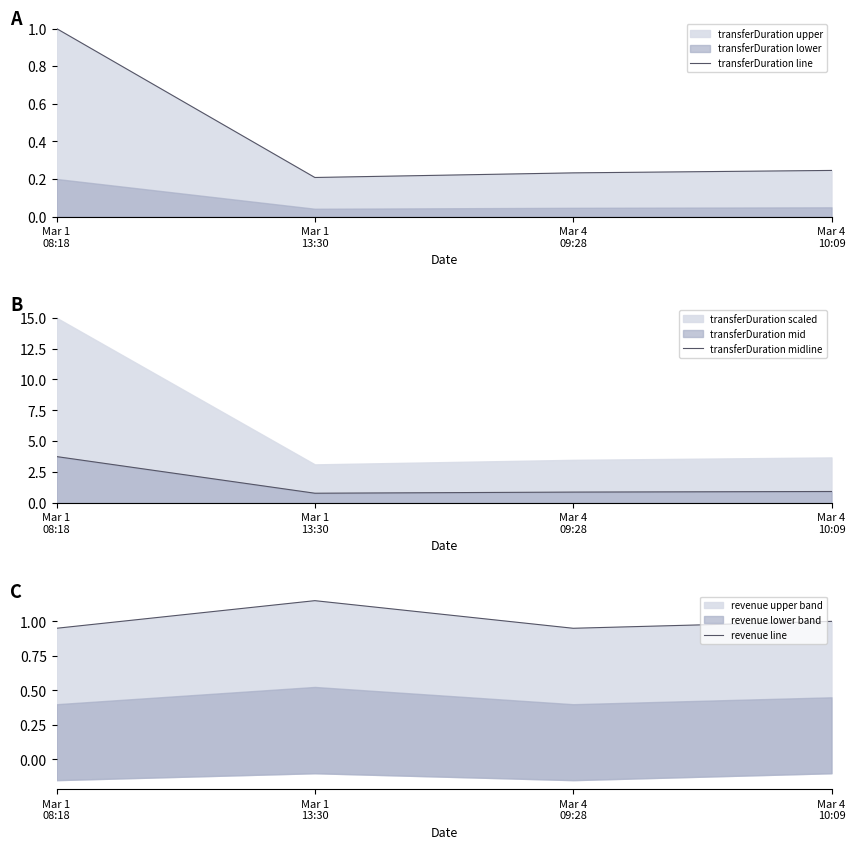

List the labels in order of transferDuration line value, largest first.

Mar 1
08:18, Mar 4
10:09, Mar 4
09:28, Mar 1
13:30